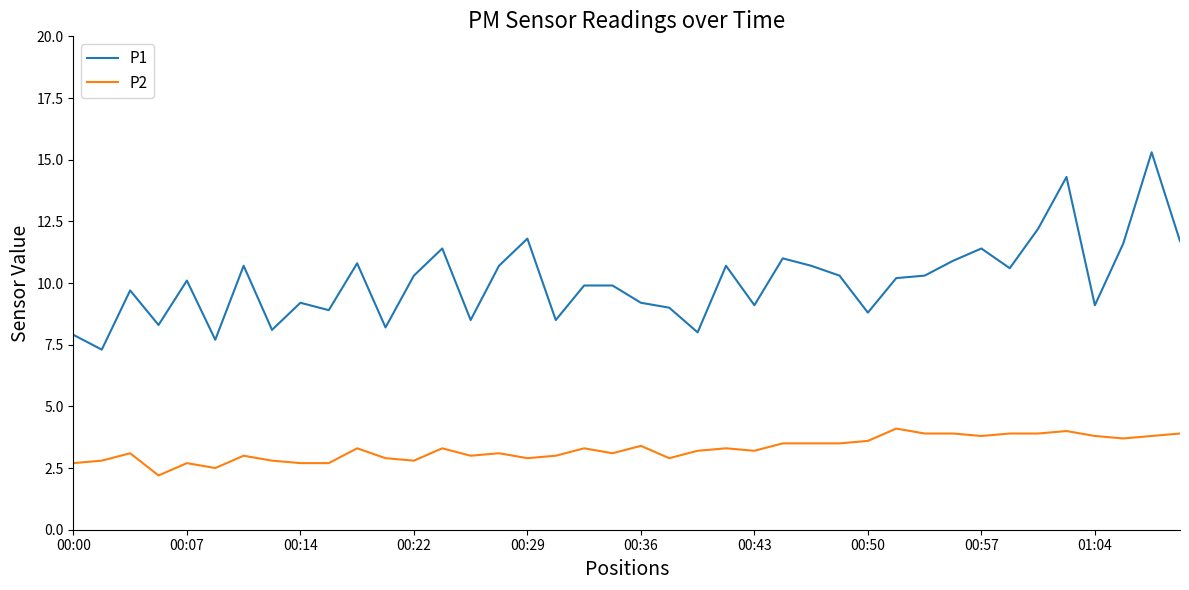

Which series has the largest total across all categories?

P1